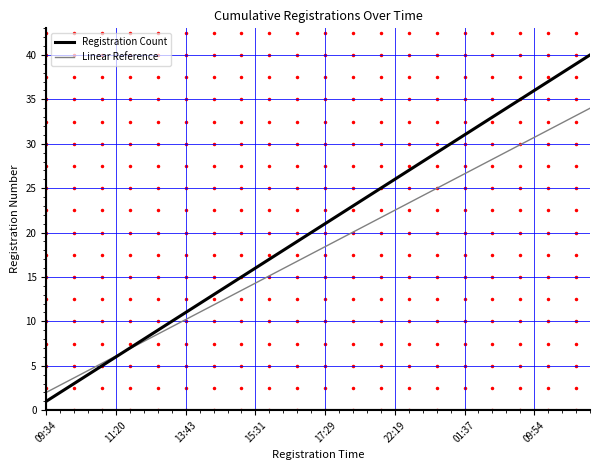

Which category has the lowest value across all series?

09:34